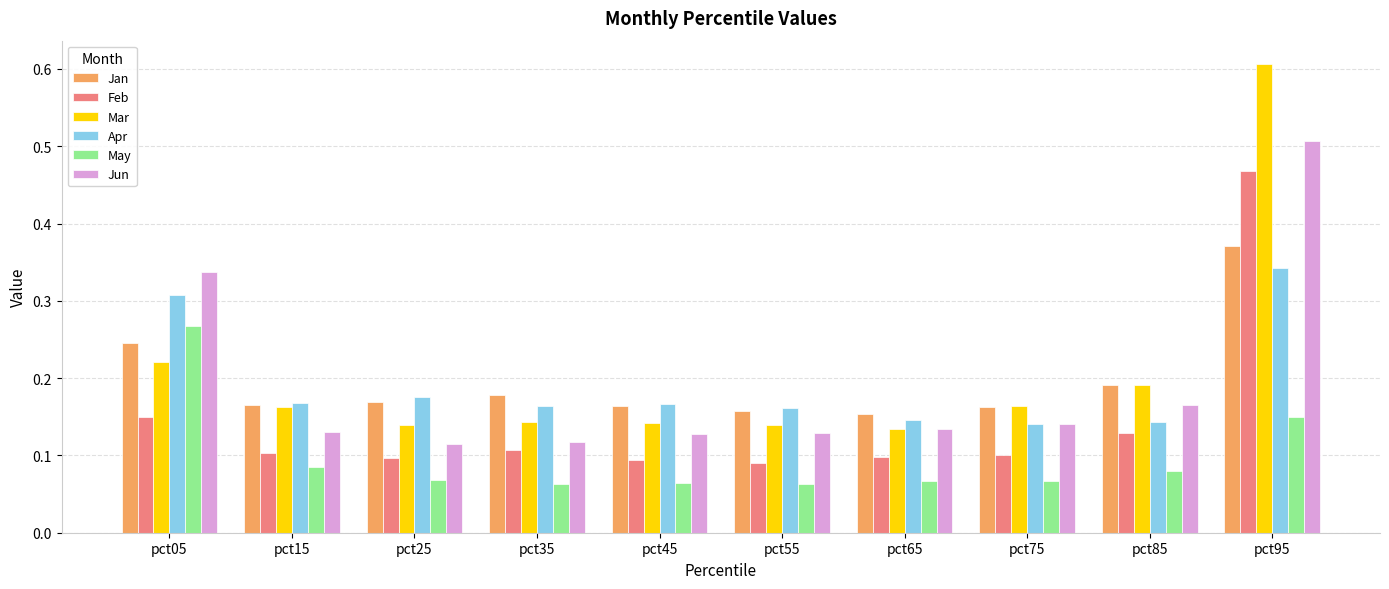

At pct95, list the series in order from largest to smallest.

Mar, Jun, Feb, Jan, Apr, May